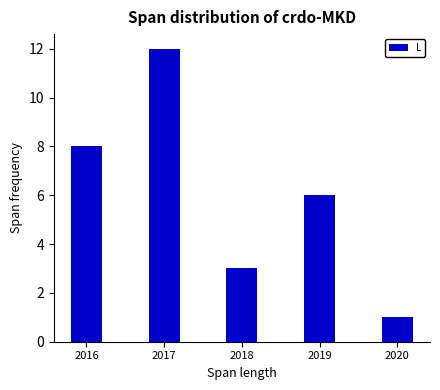

Reading left to right, extract all data points from this chart.

8	12	3	6	1